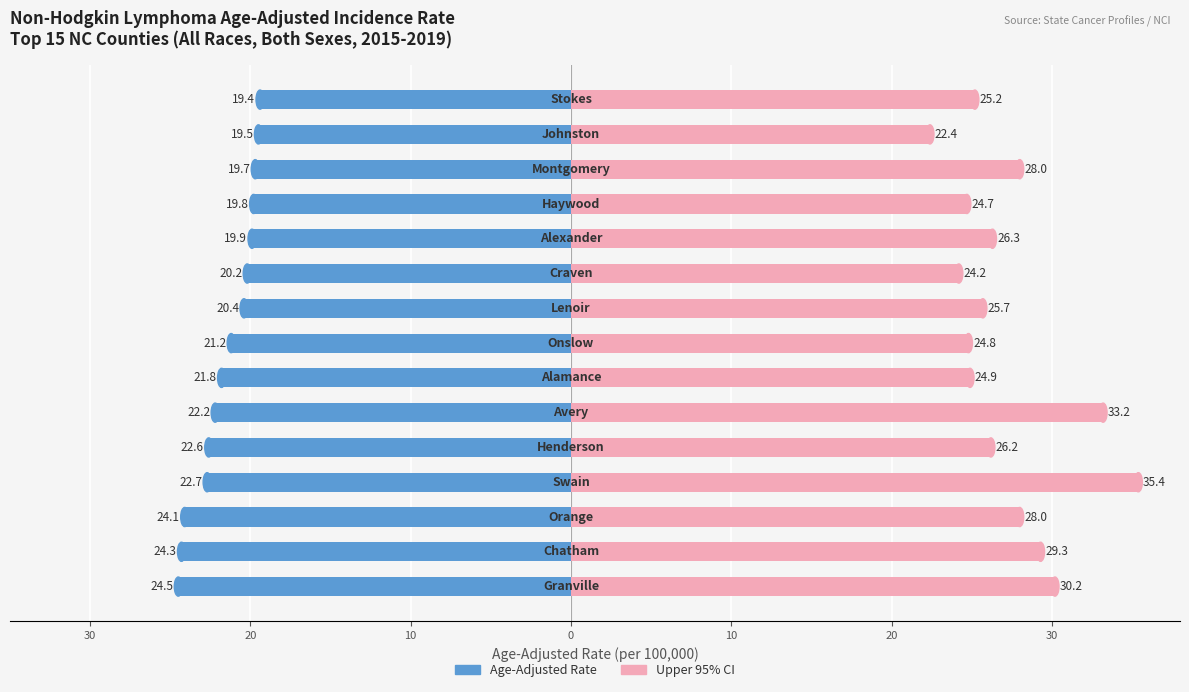

How many groups of bars are there?

15